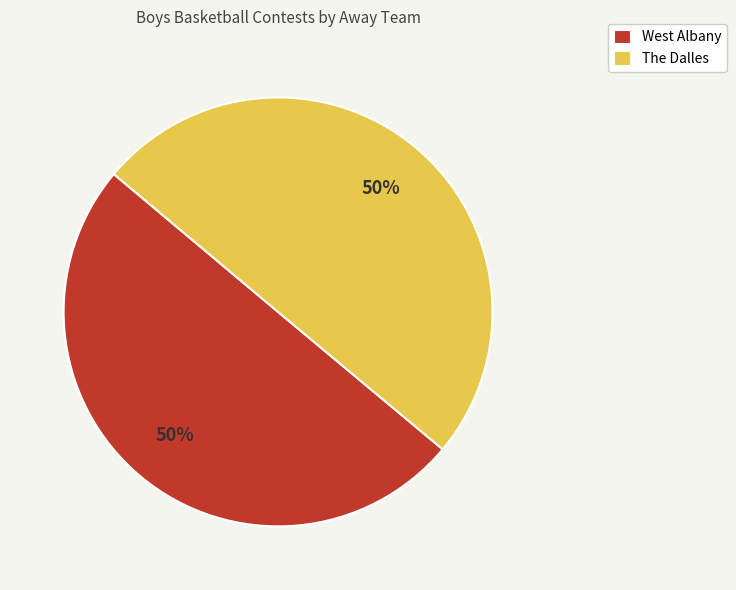

What is the ratio of the value at The Dalles to the value at West Albany?

1.0